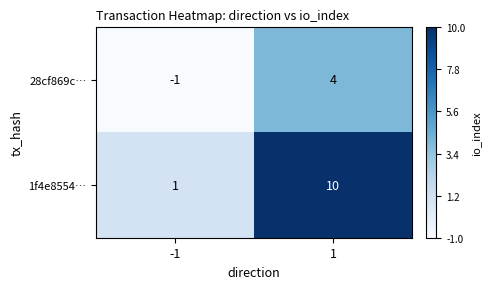

Which series has the widest spread of values?

1f4e8554…